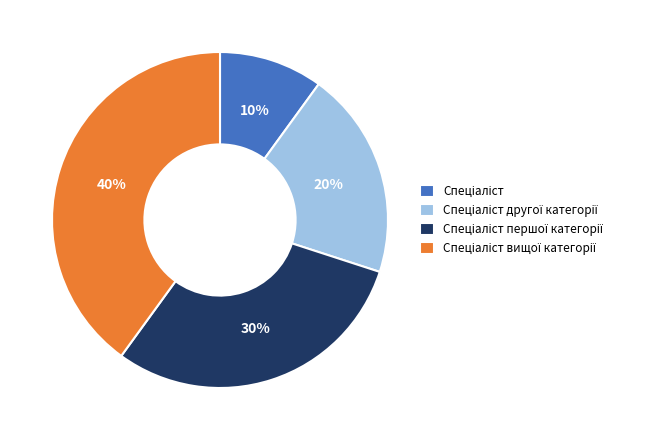

Is there a majority slice in this chart?

No